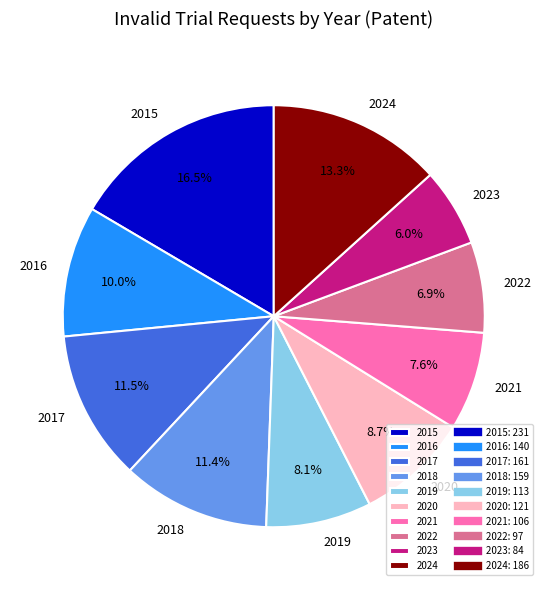

What percentage is the 2022 slice, to the nearest percent?

7%